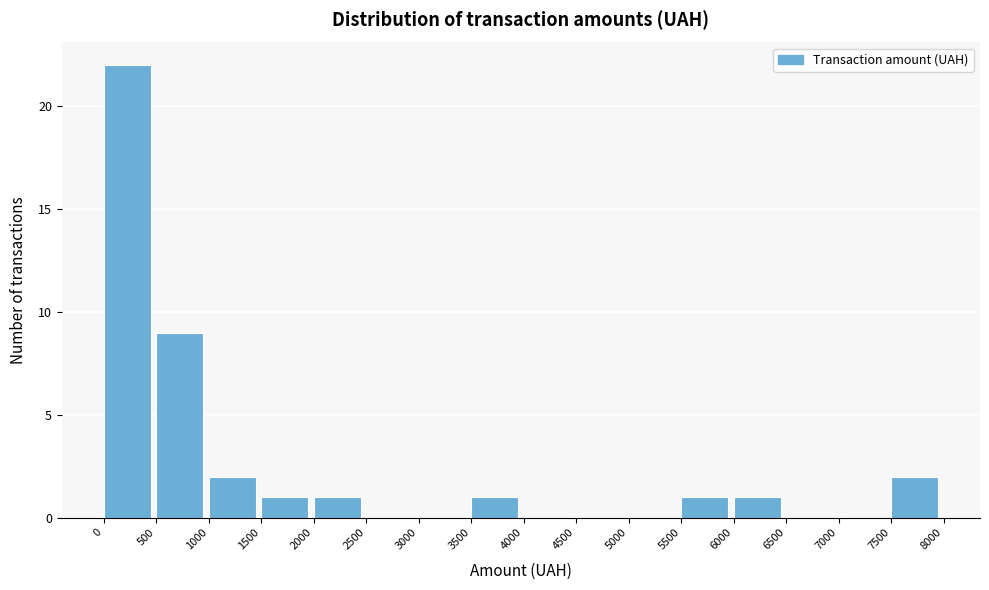

Reading left to right, list every bar in this chart as the range it spans on the x-axis followed by its height. The values are not printed on the chart, so give them approximately, as read against the axis.

0 to 500: 22
500 to 1000: 9
1000 to 1500: 2
1500 to 2000: 1
2000 to 2500: 1
2500 to 3000: 0
3000 to 3500: 0
3500 to 4000: 1
4000 to 4500: 0
4500 to 5000: 0
5000 to 5500: 0
5500 to 6000: 1
6000 to 6500: 1
6500 to 7000: 0
7000 to 7500: 0
7500 to 8000: 2